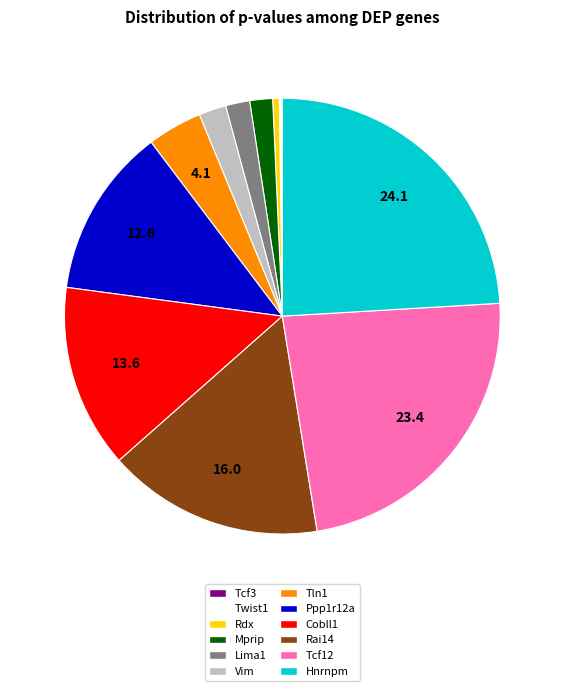

Is there a majority slice in this chart?

No